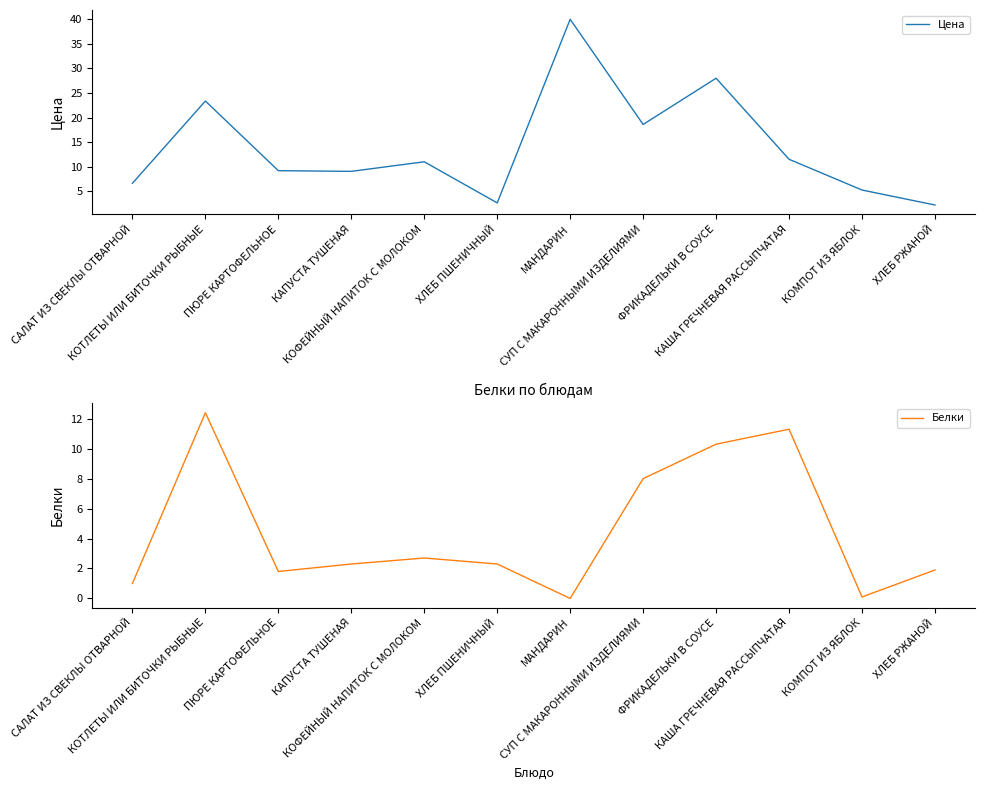

What is the difference between the maximum and minimum values in the Цена series?

37.8